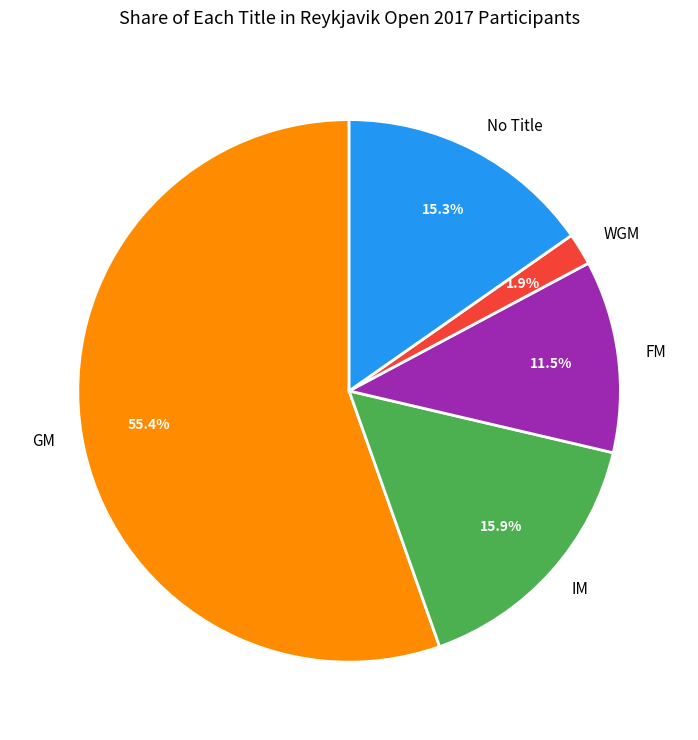

To the nearest percent, what percentage of the pie is IM?

16%